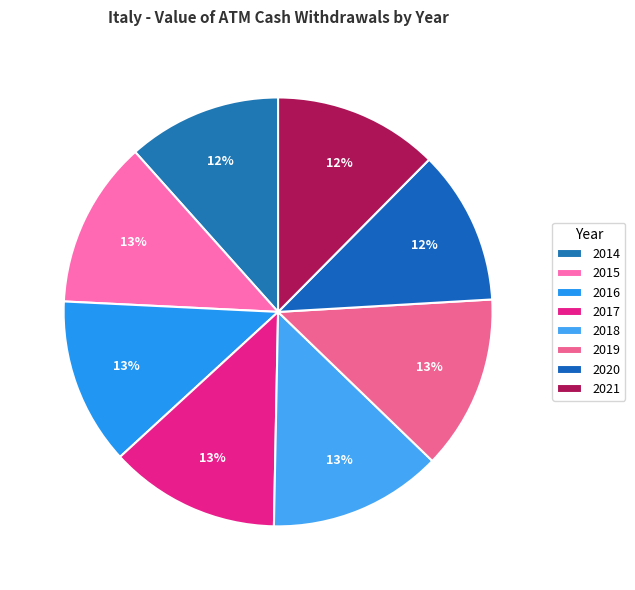

How many slices are in this pie chart?

8